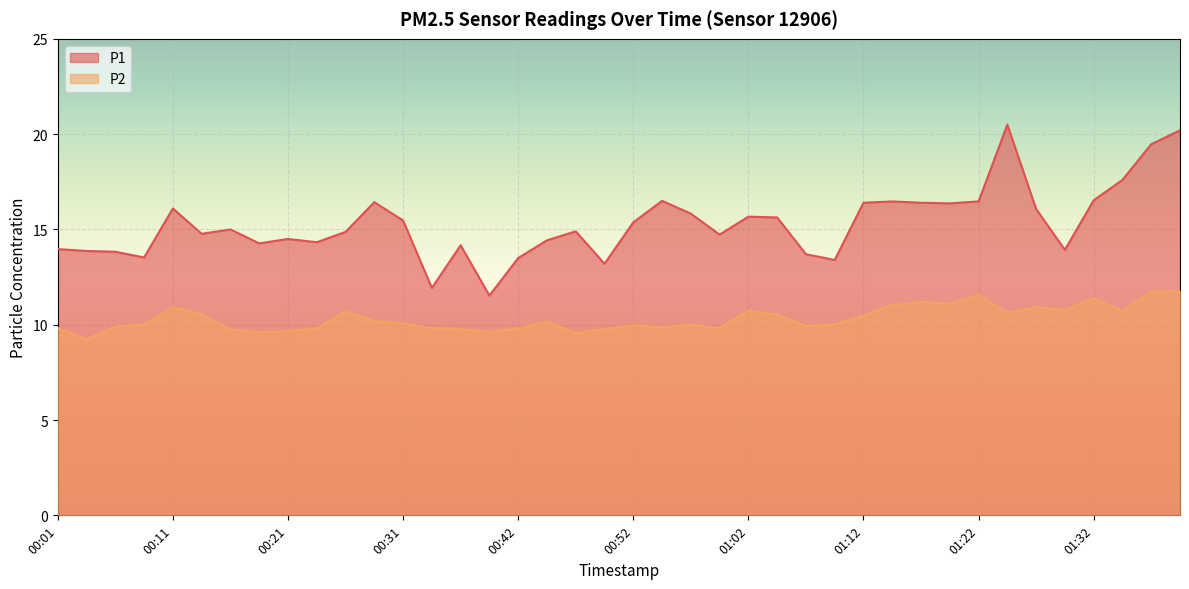

Which has a higher value, 00:21 or 01:14?

01:14